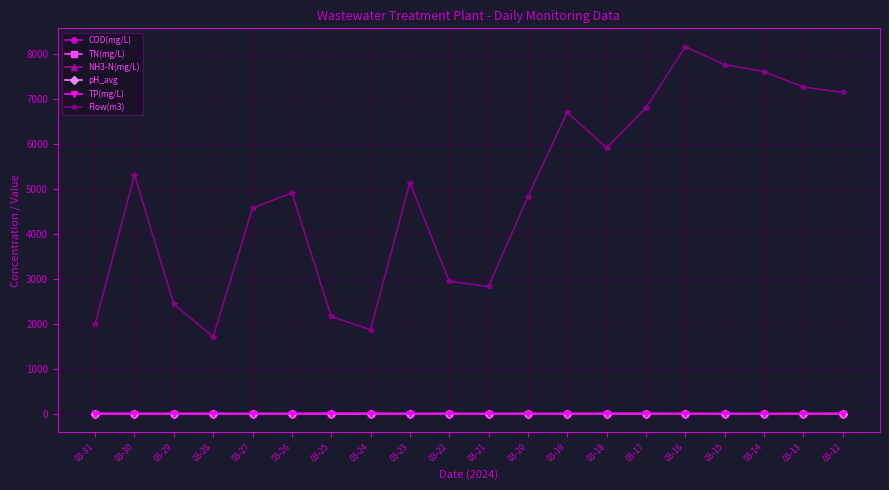

Which series has the largest range (max minus min)?

Flow(m3)